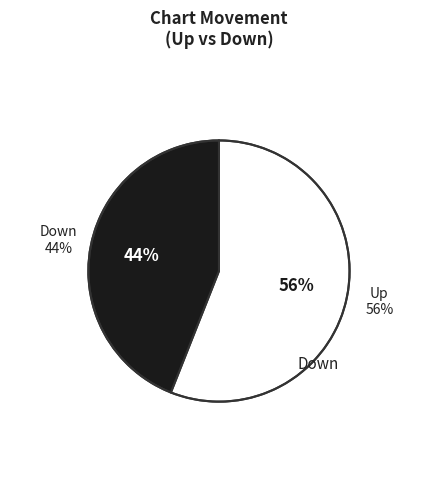

To the nearest percent, what is the difference between the largest and smallest slice percentages?

12%